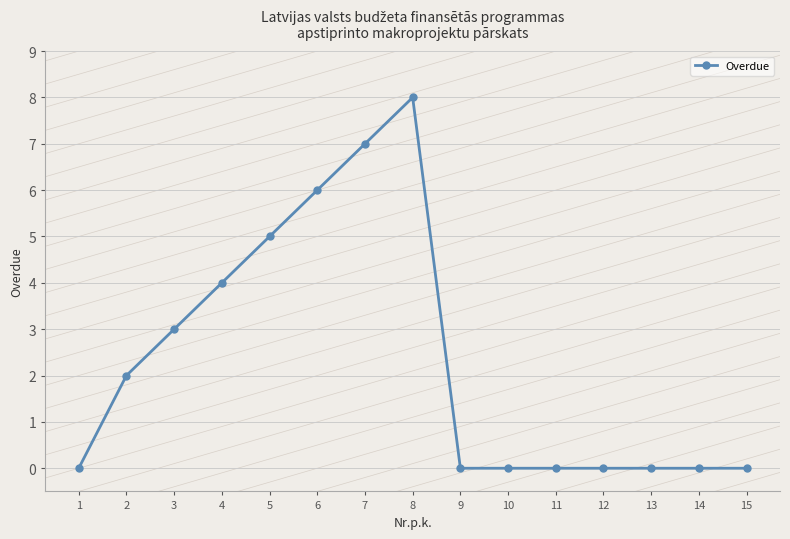

Reading right to left, transcribe all the data shown in this chart.

15=0	14=0	13=0	12=0	11=0	10=0	9=0	8=8	7=7	6=6	5=5	4=4	3=3	2=2	1=0